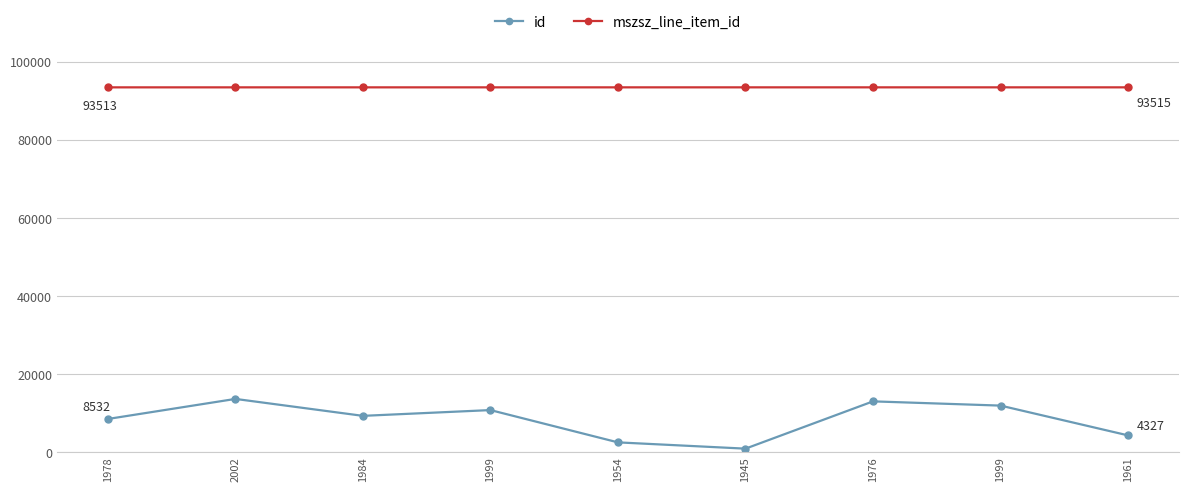

How many lines are shown in the chart?

2